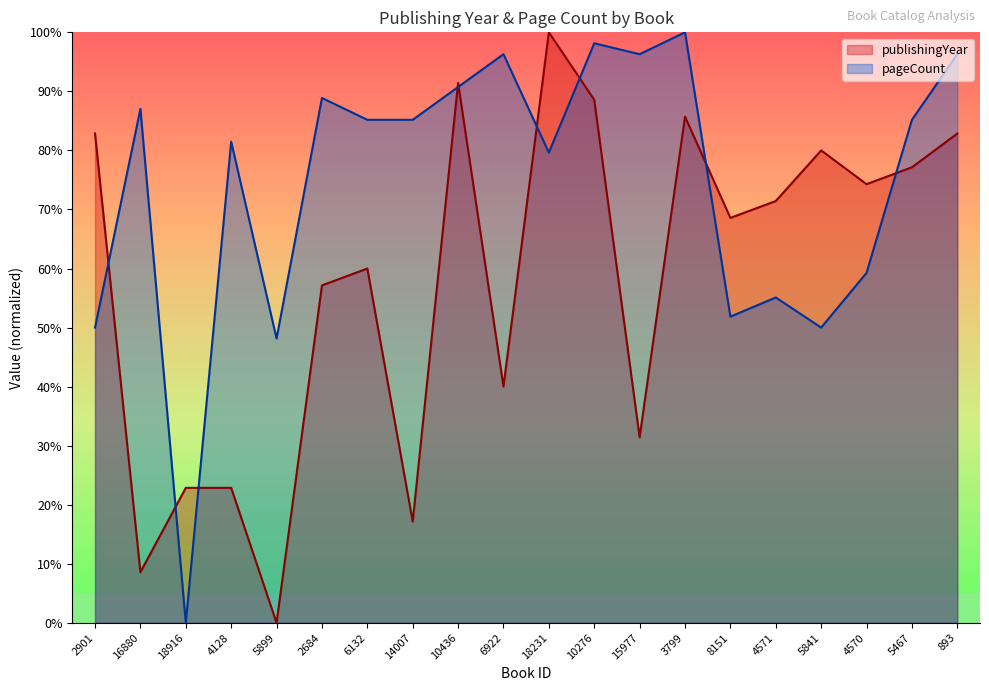

Reading left to right, what are all the values shown in this chart?

publishingYear: 2901=82.9	16880=8.6	18916=22.9	4128=22.9	5899=0.0	2684=57.1	6132=60.0	14007=17.1	10436=91.4	6922=40.0	18231=100.0	10276=88.6	15977=31.4	3799=85.7	8151=68.6	4571=71.4	5841=80.0	4570=74.3	5467=77.1	893=82.9
pageCount: 2901=50.0	16880=87.0	18916=0.0	4128=81.5	5899=48.1	2684=88.9	6132=85.2	14007=85.2	10436=90.7	6922=96.3	18231=79.6	10276=98.1	15977=96.3	3799=100.0	8151=51.9	4571=55.1	5841=50.0	4570=59.3	5467=85.2	893=96.3